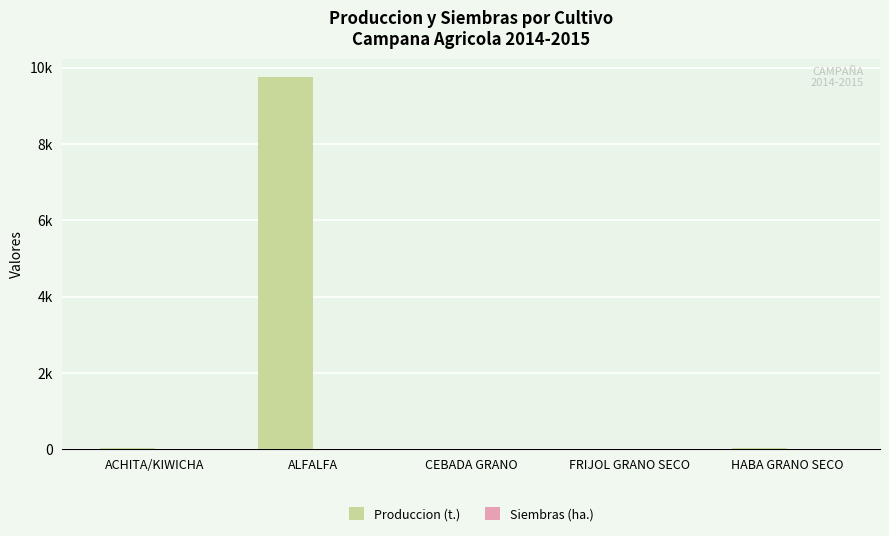

Reading left to right, extract all data points from this chart.

Produccion (t.): ACHITA/KIWICHA=33.6	ALFALFA=9750.8	CEBADA GRANO=4.9	FRIJOL GRANO SECO=6.0	HABA GRANO SECO=37.8
Siembras (ha.): ACHITA/KIWICHA=16.0	ALFALFA=0.0	CEBADA GRANO=3.0	FRIJOL GRANO SECO=4.0	HABA GRANO SECO=18.0